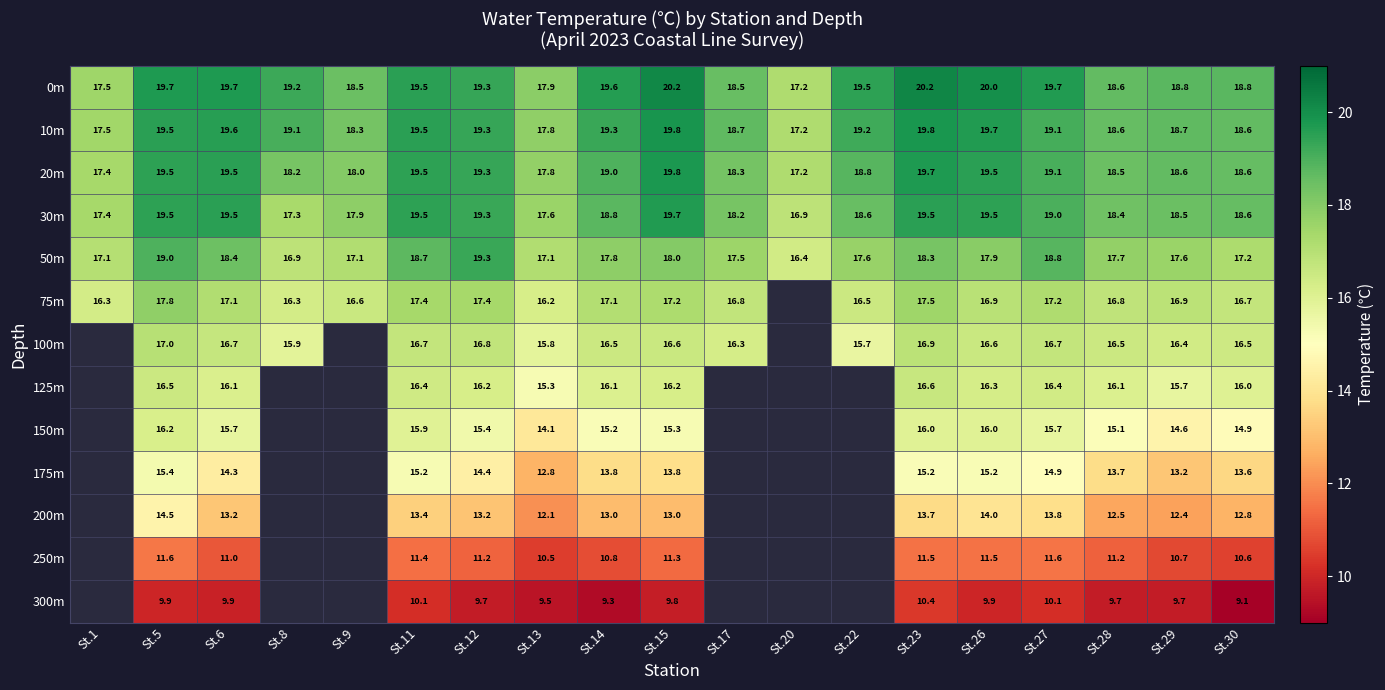

The 0m series shows 19.5 at St.11. True or false?

True